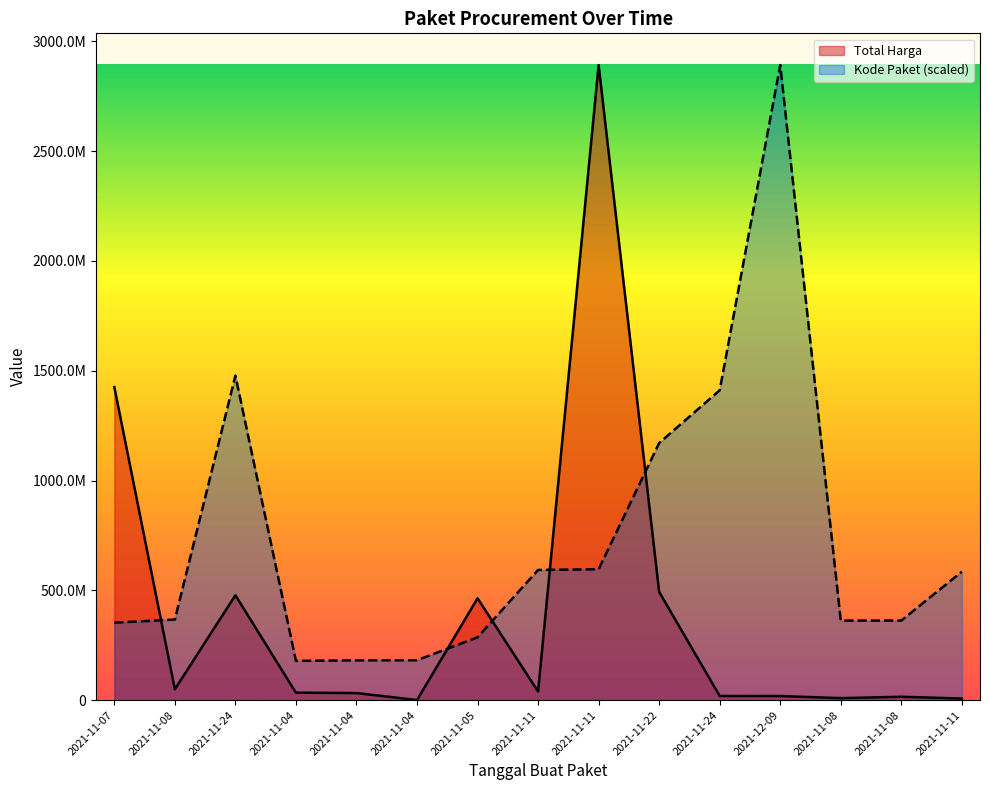

At which category is the sum across all series the highest?

2021-11-11